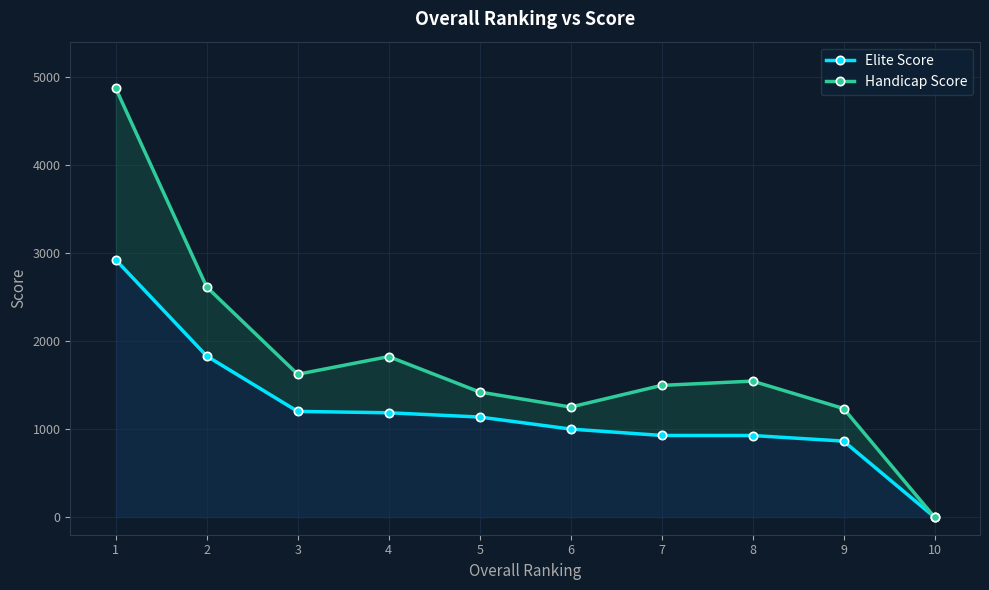

What is the sum of all Handicap Score values?

17873.3